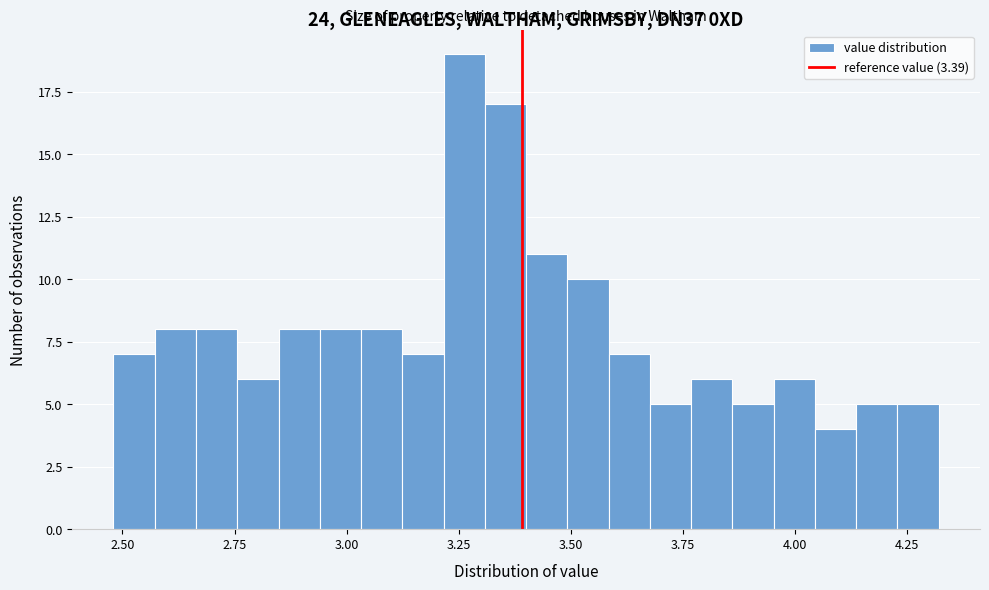

Around what value on the x-axis is the tallest bar? Give the approximate position of its centre, as read against the axis.

3.25